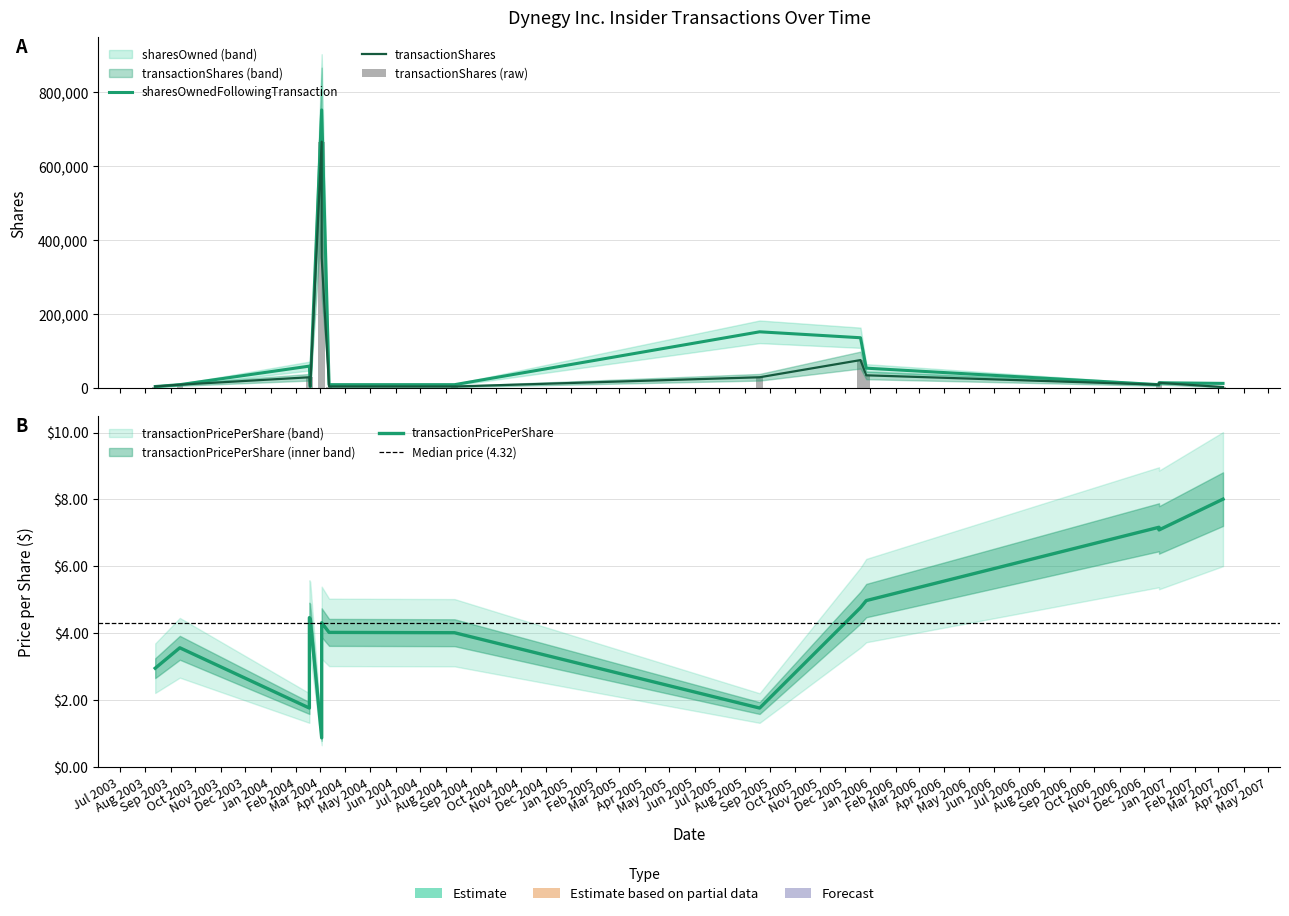

The transactionShares series shows 30000.0 at 2004-02-17. True or false?

True